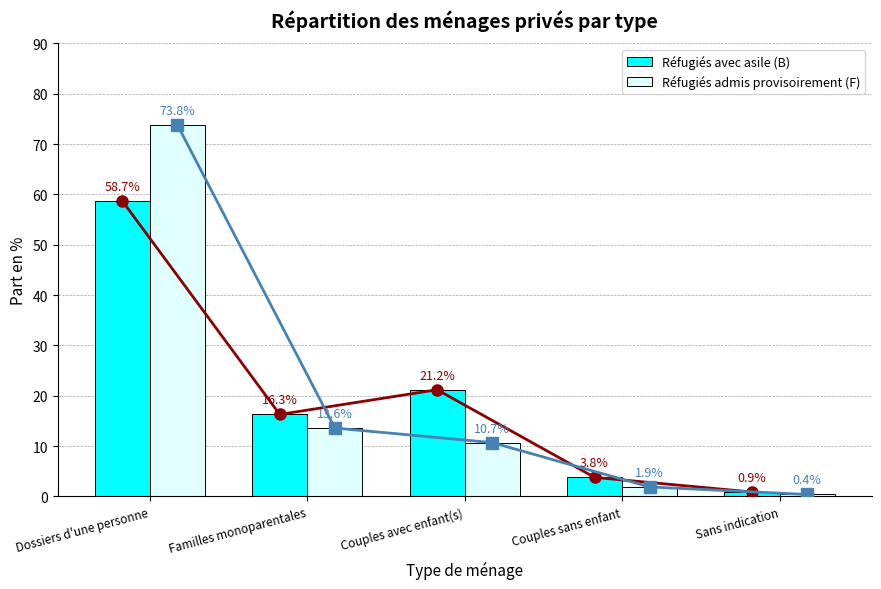

List the labels in order of Réfugiés avec asile (B) value, smallest first.

Sans indication, Couples sans enfant, Familles monoparentales, Couples avec enfant(s), Dossiers d'une personne